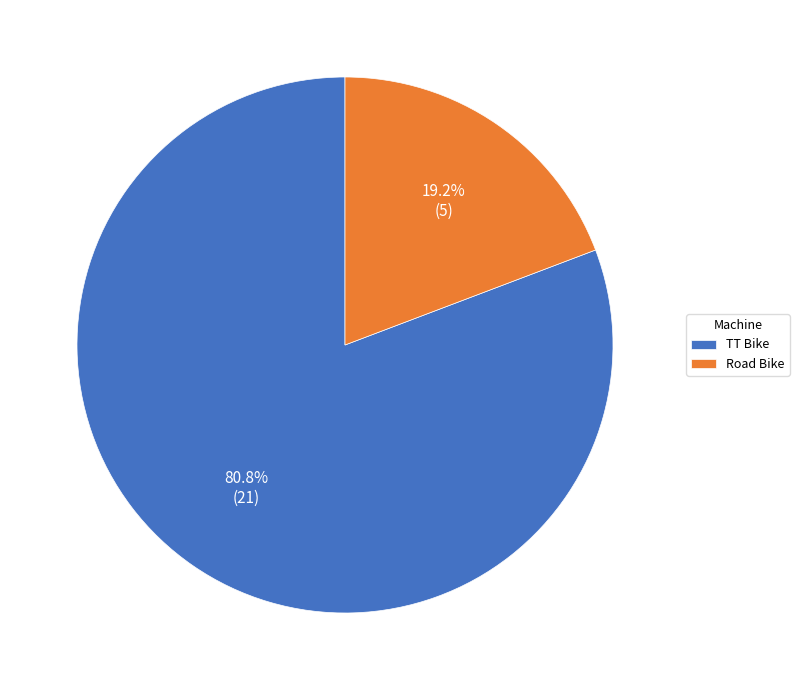

What is the ratio of the value at TT Bike to the value at Road Bike?

4.2